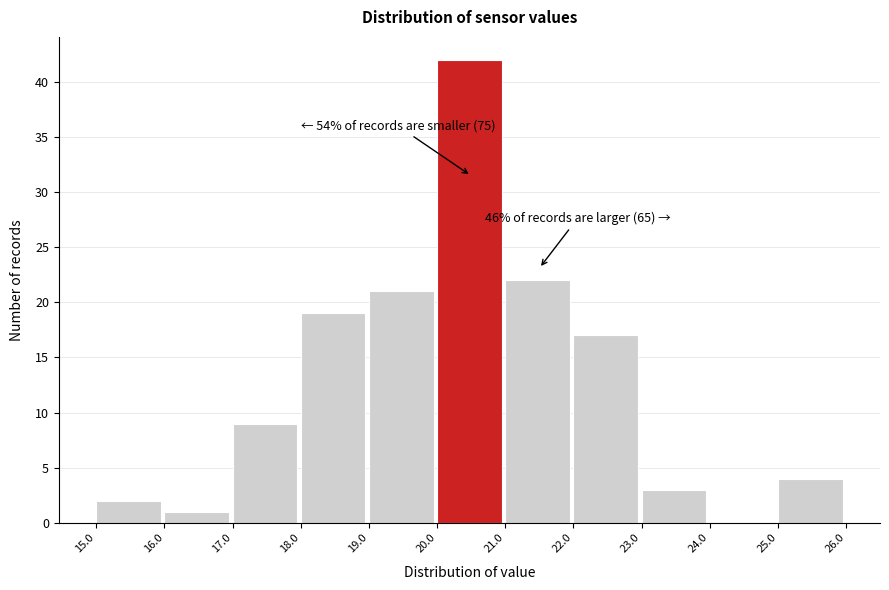

Over which range of the x-axis is the bar tallest?

20.0 to 21.0